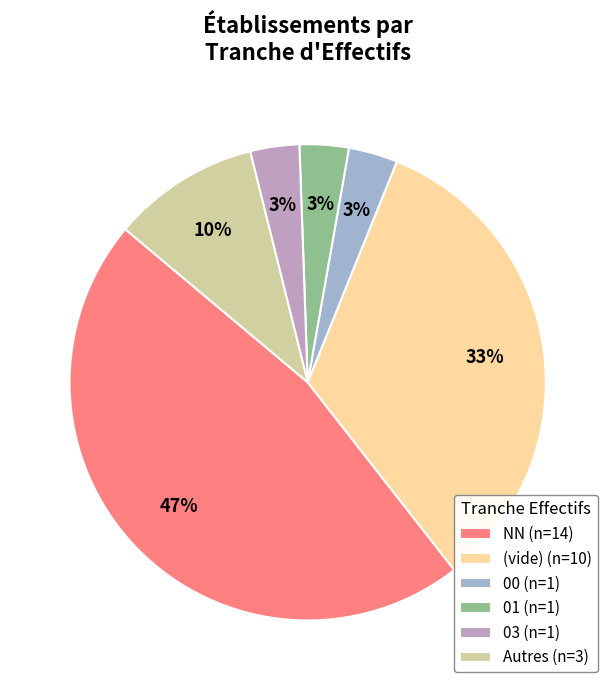

Combined, do 00 (n=1) and 01 (n=1) account for over 50%?

No